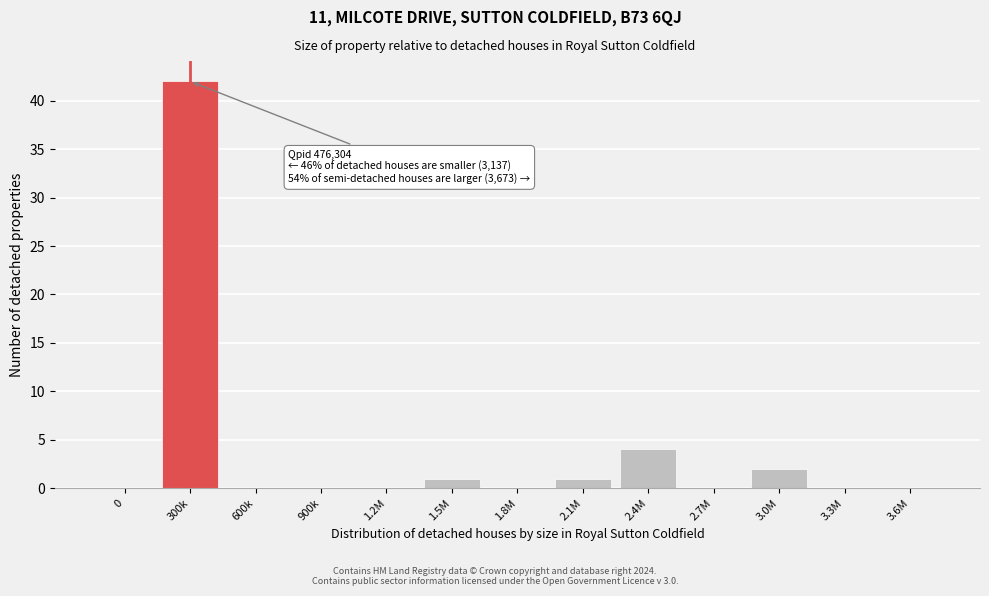

Reading right to left, what are all the values shown in this chart?

3.6M=0	3.3M=0	3.0M=2	2.7M=0	2.4M=4	2.1M=1	1.8M=0	1.5M=1	1.2M=0	900k=0	600k=0	300k=42	0=0